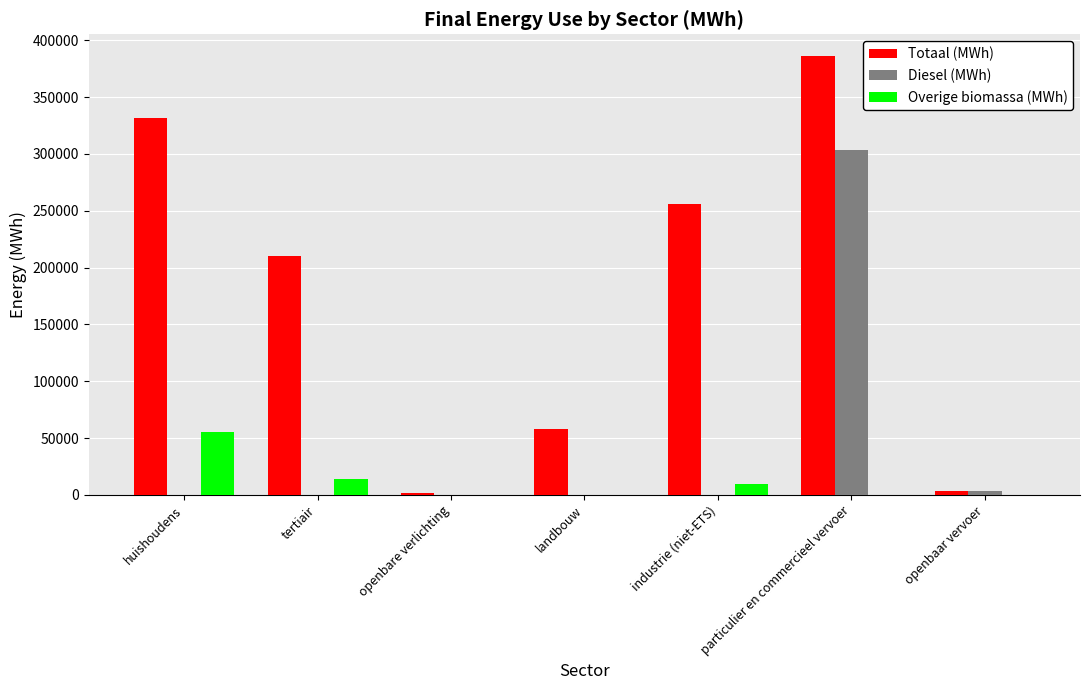

At which label does Totaal (MWh) reach its peak?

particulier en commercieel vervoer